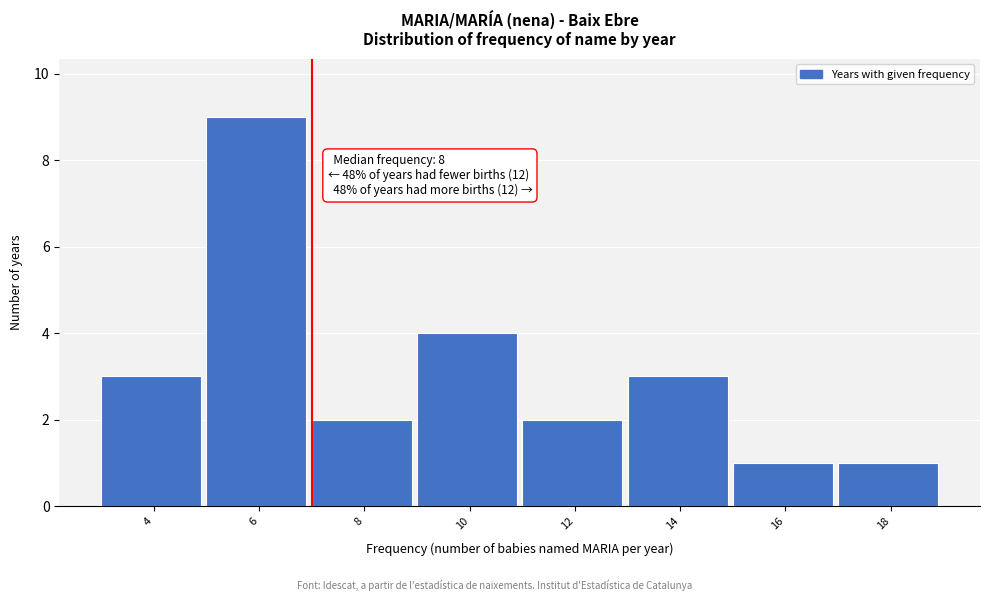

Reading left to right, extract all data points from this chart.

4=3	6=9	8=2	10=4	12=2	14=3	16=1	18=1